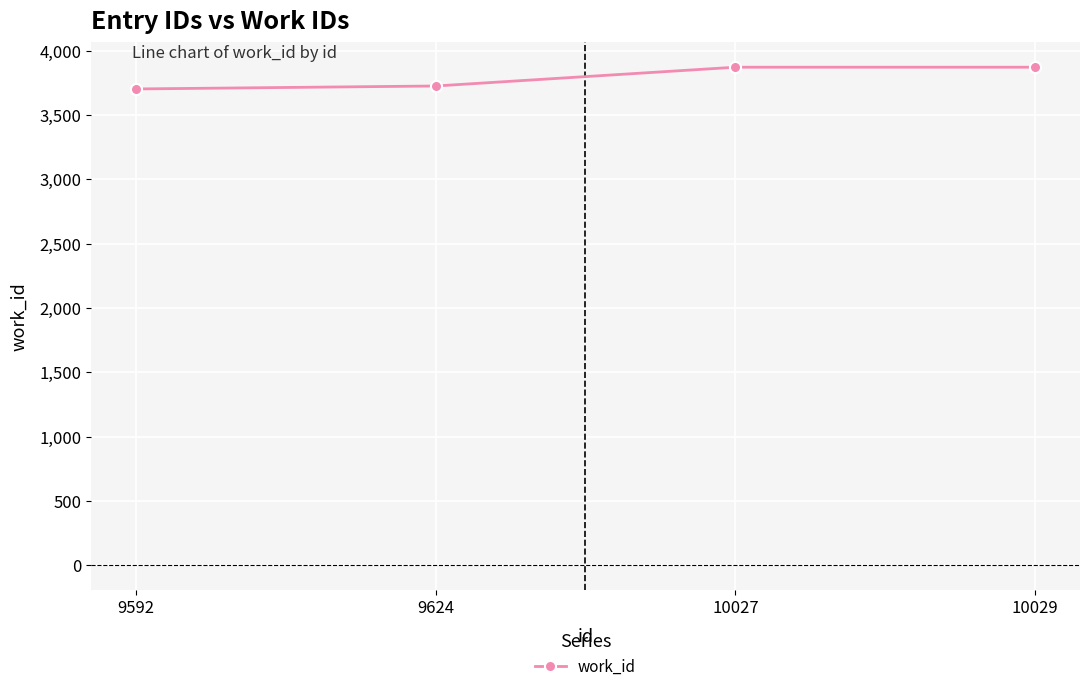

What is the ratio of the value at 10027 to the value at 10029?

1.0